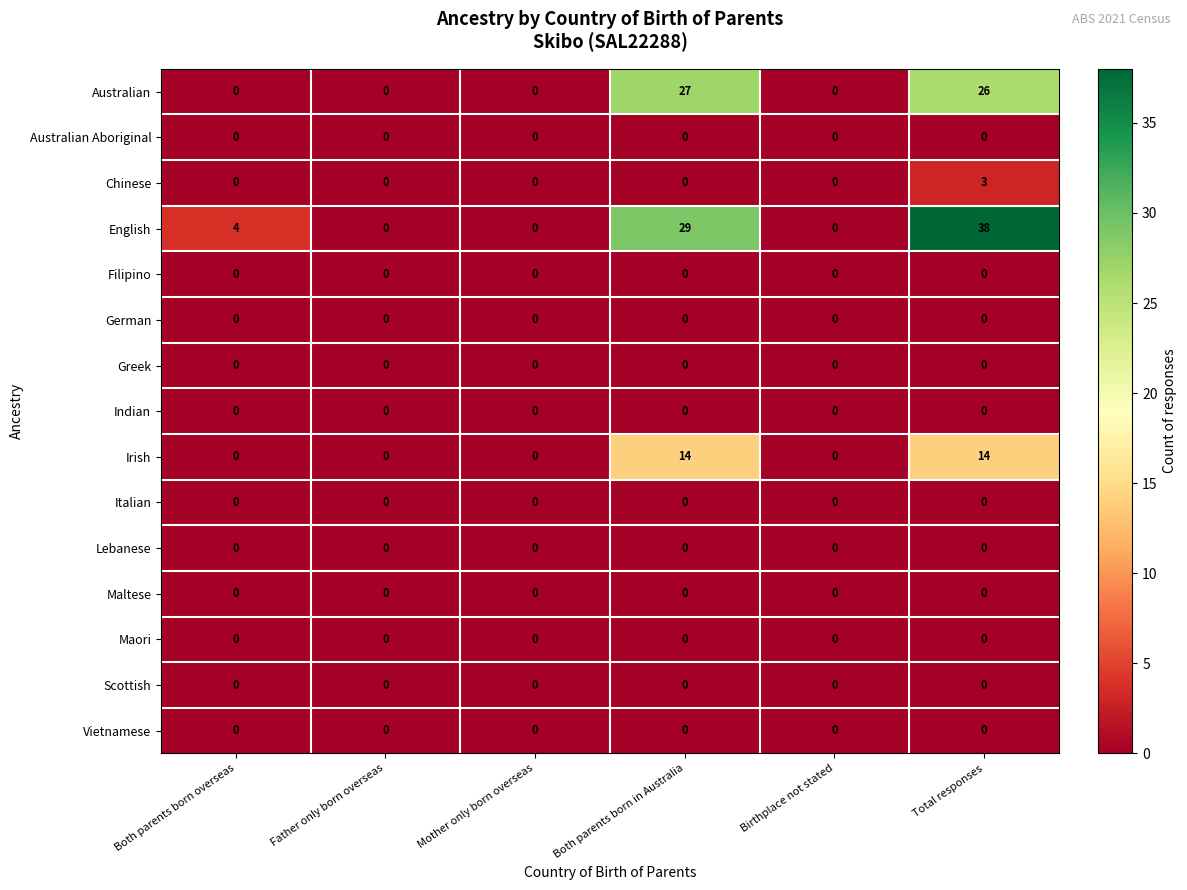

Is it true that Indian equals 0 at Both parents born overseas?

True